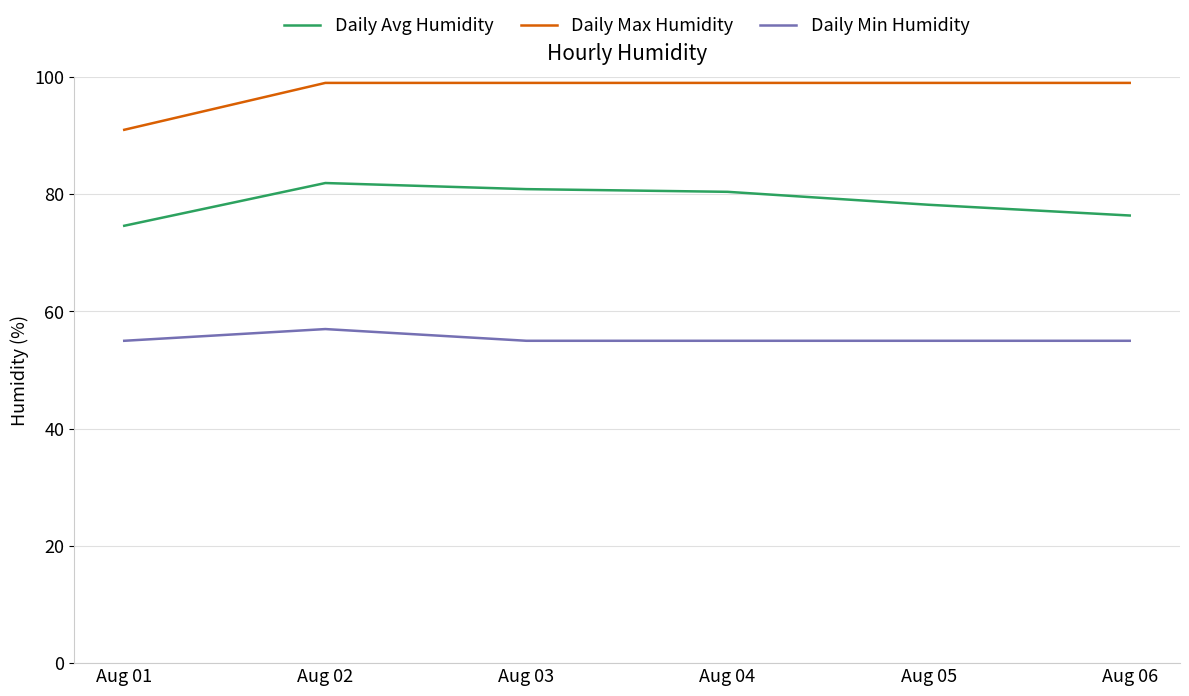

Rank the series by their average value, from lowest to highest.

Daily Min Humidity, Daily Avg Humidity, Daily Max Humidity